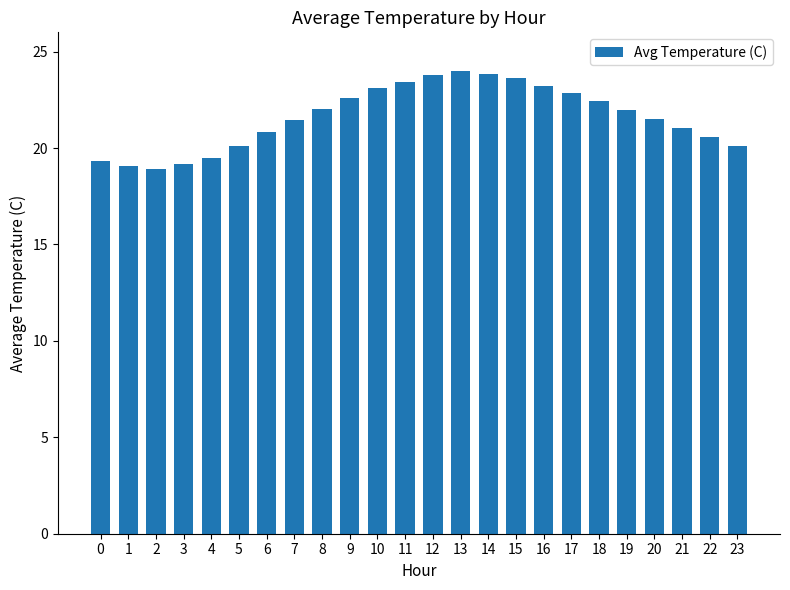

Does the chart contain stacked bars?

No